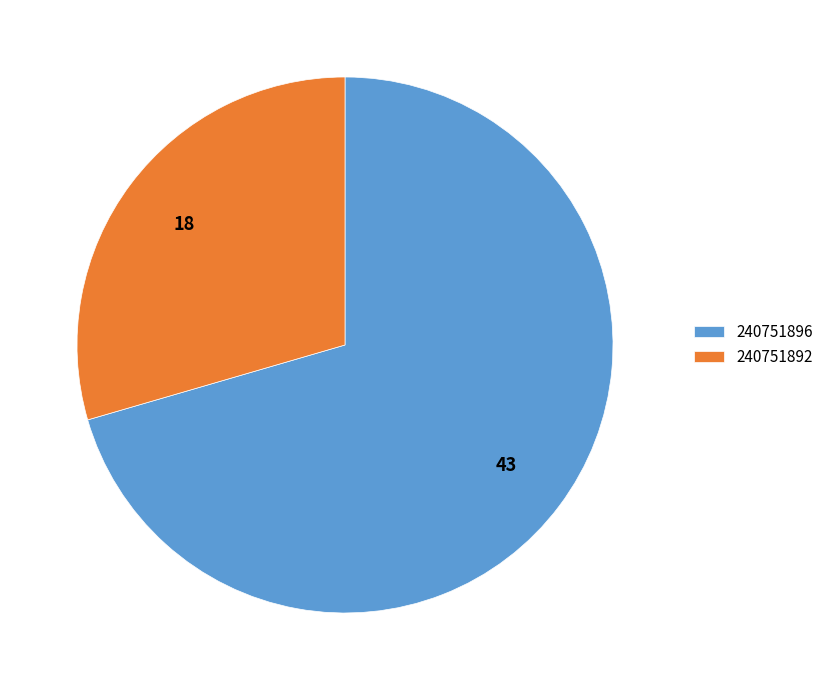

Which slice represents more than half of the pie?

240751896